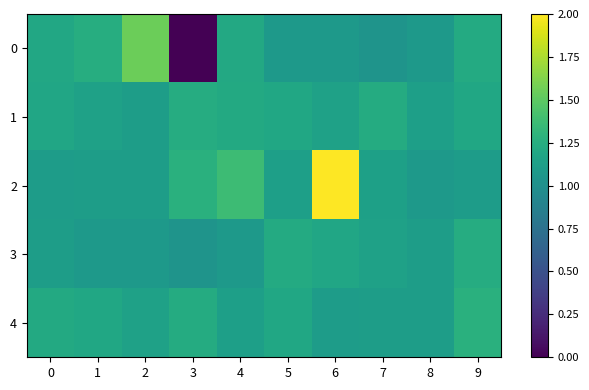

At which category does the chart reach its peak across all series?

6